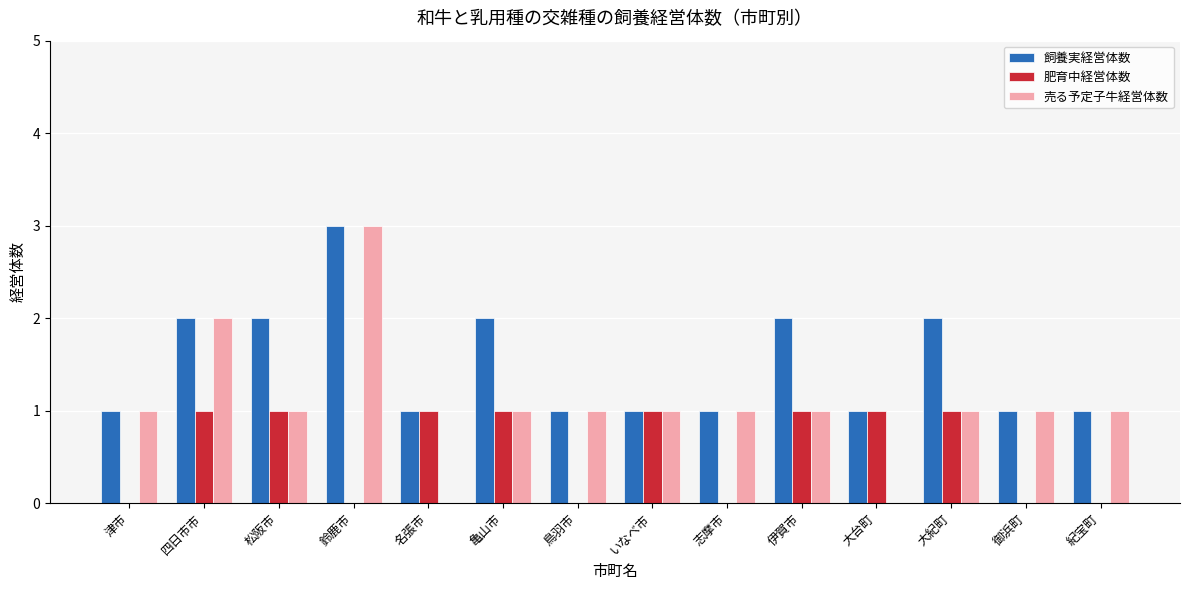

What is the greatest value displayed?

3